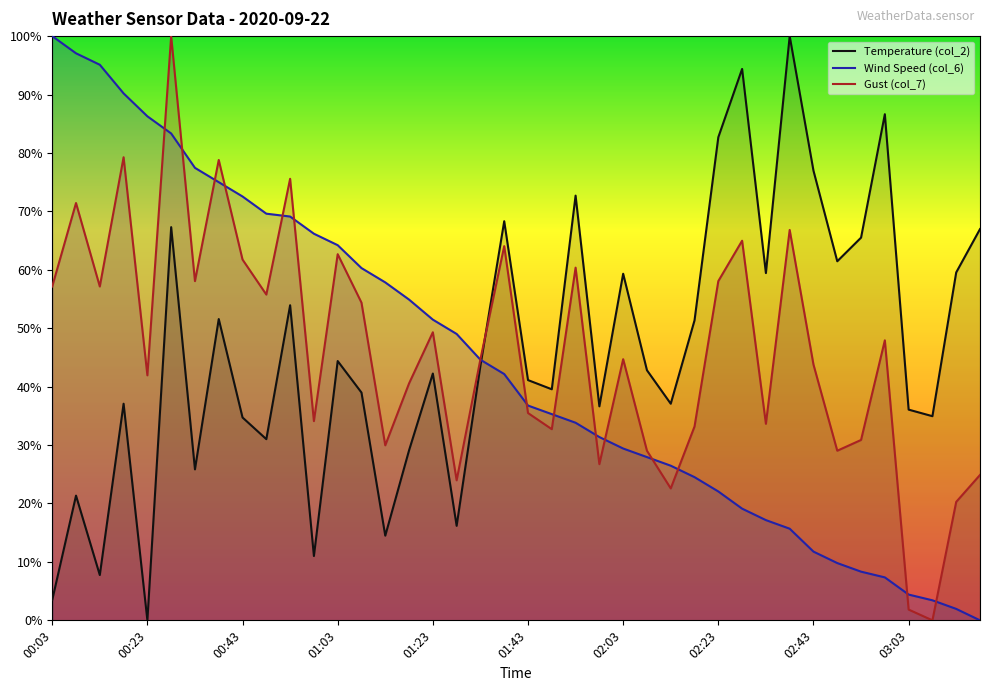

What is the difference between the highest and lowest values at 02:58?

79.3